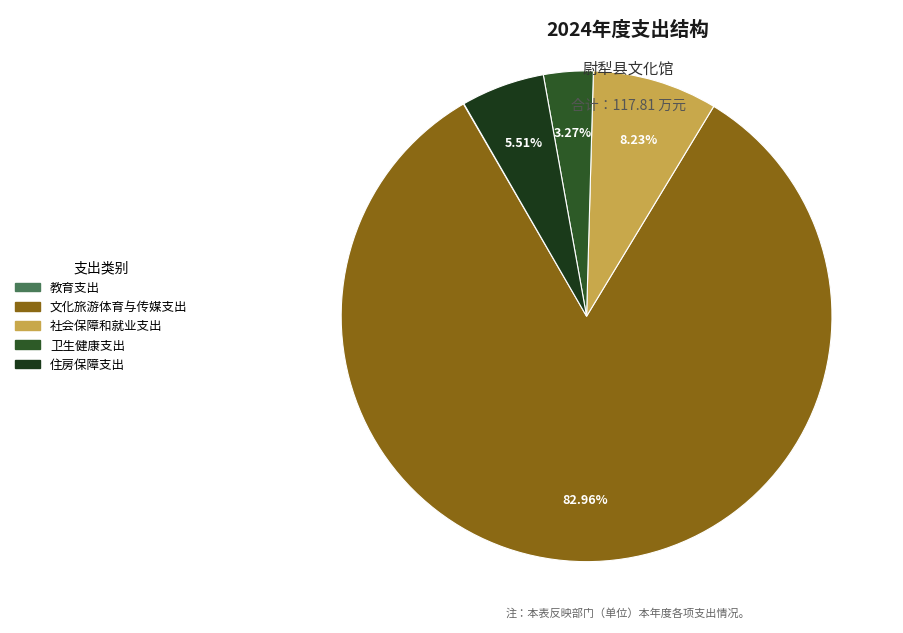

How many slices are in this pie chart?

5